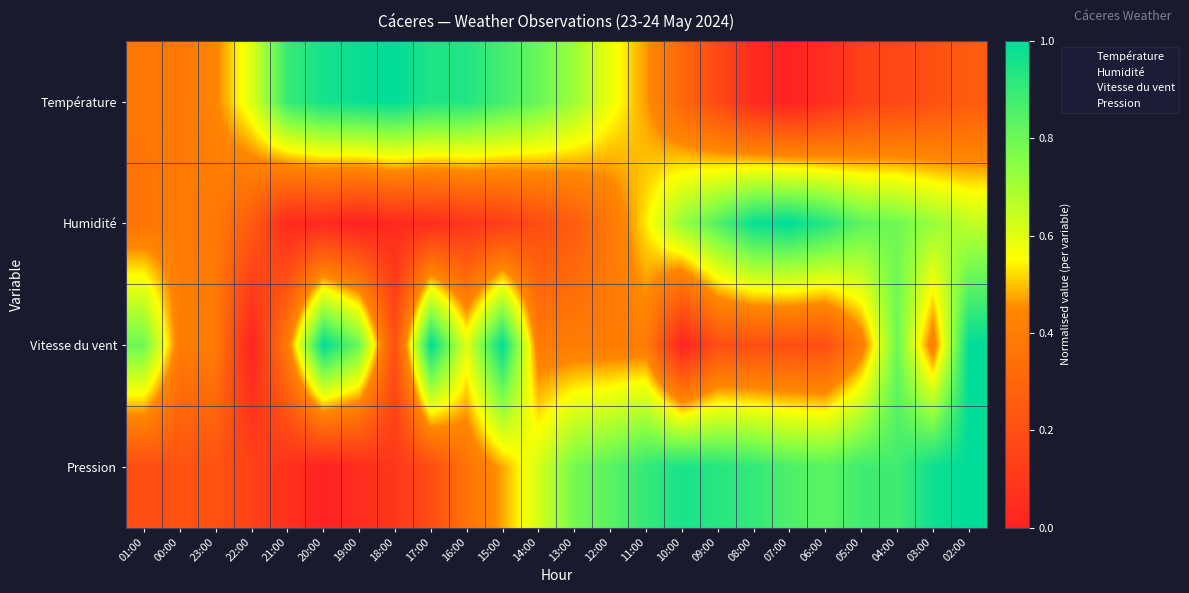

Count the number of categories in the chart.

24